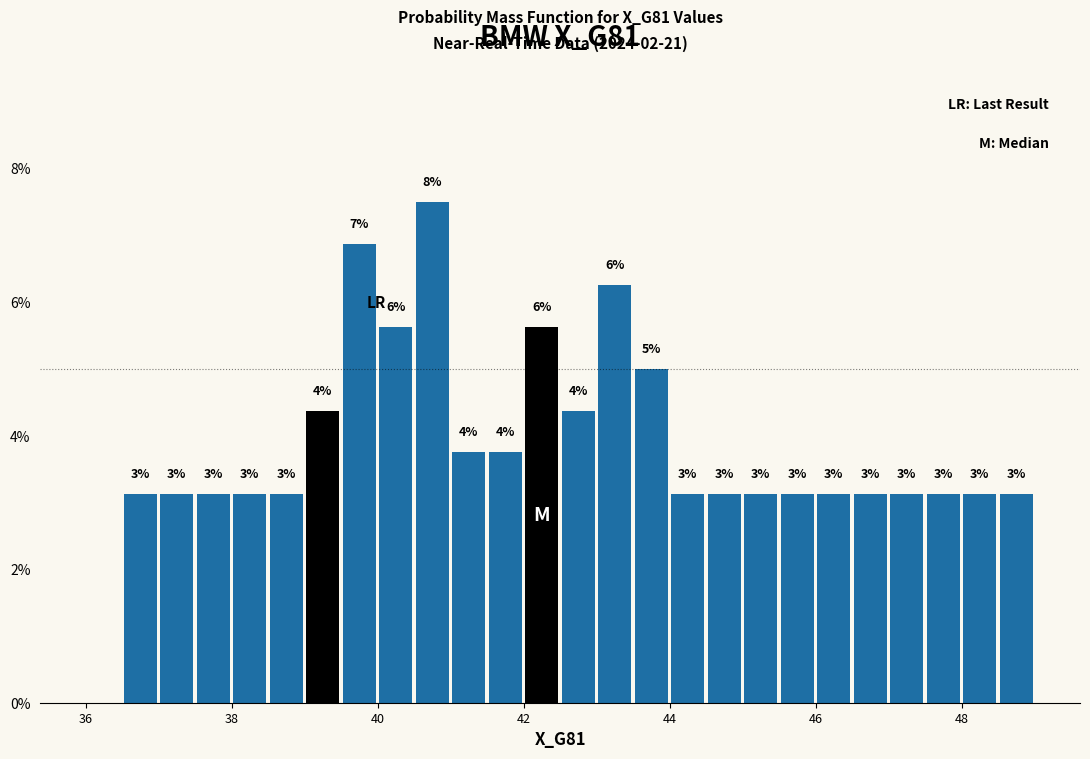

Around what value on the x-axis is the tallest bar? Give the approximate position of its centre, as read against the axis.

40.8